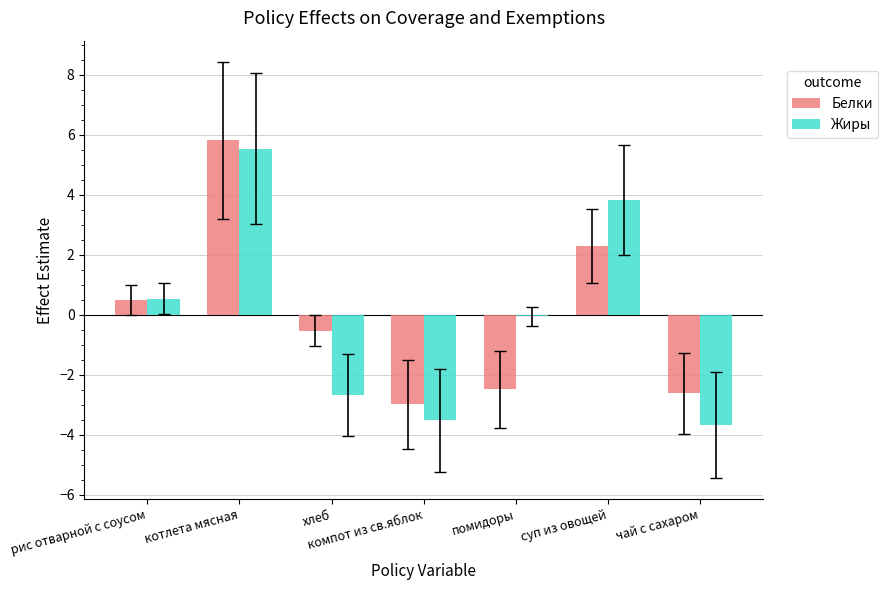

What is the sum of the Жиры values at помидоры and хлеб?

-2.7